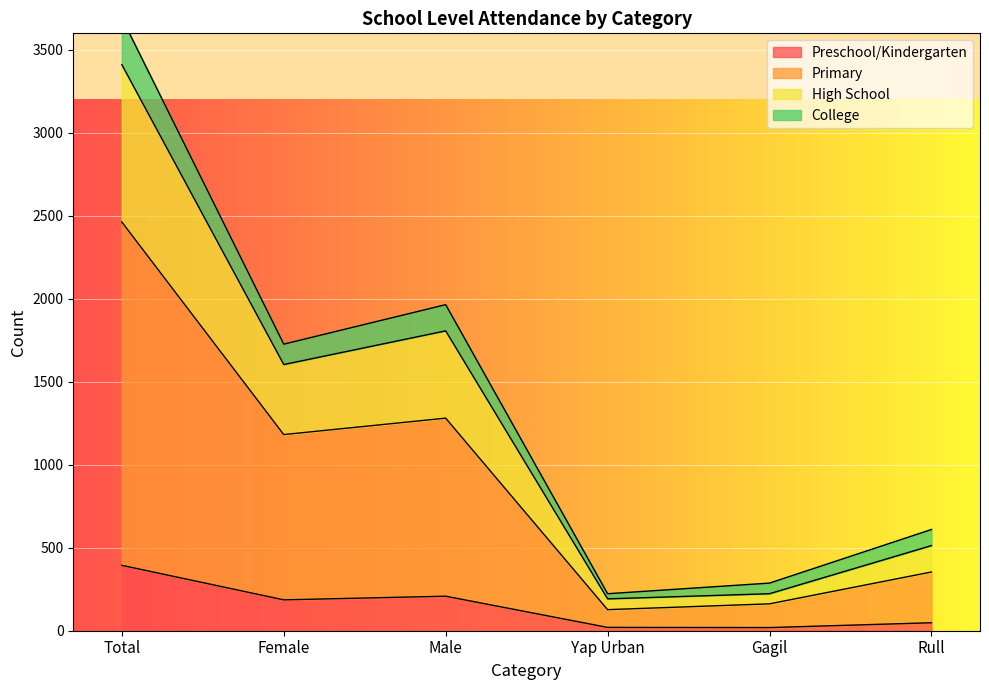

True or false: High School and Primary intersect in this chart.

False